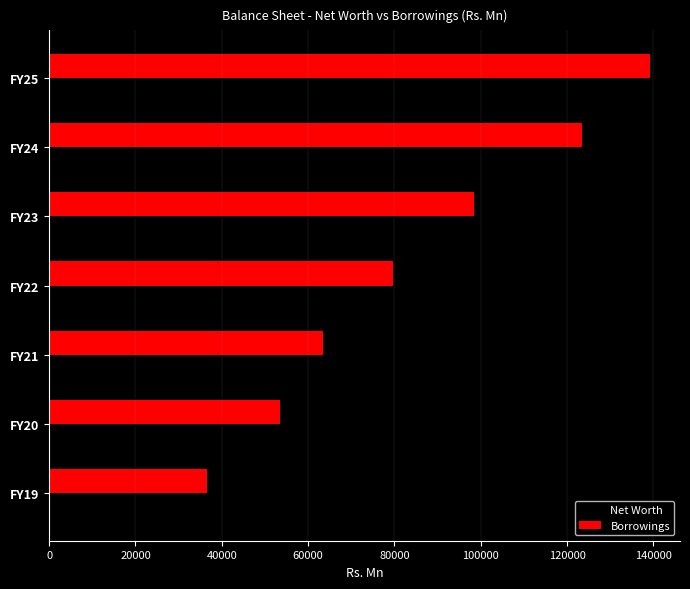

Rank the series by their maximum value, from lowest to highest.

Net Worth, Borrowings